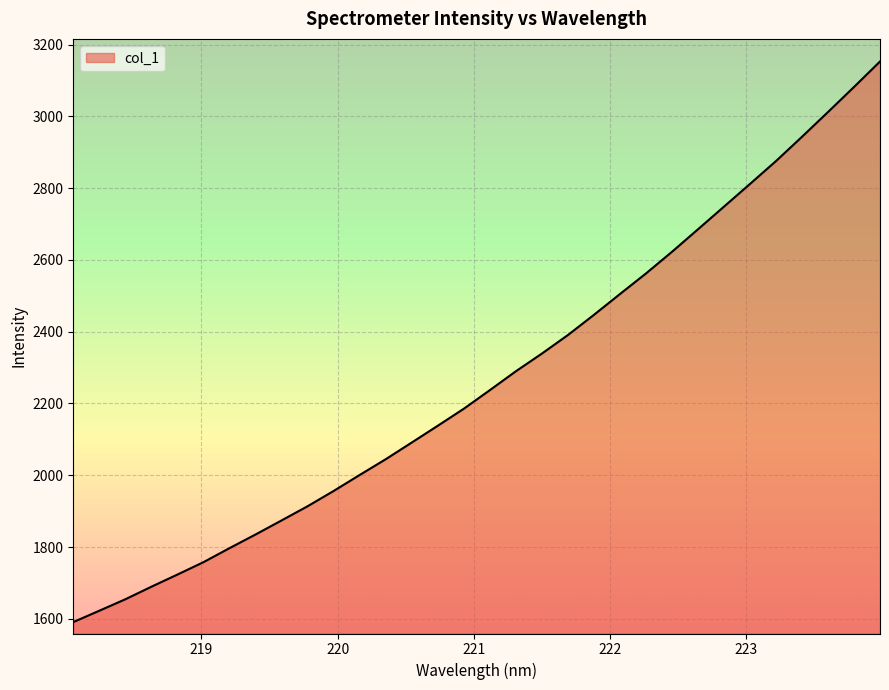

What is the smallest value displayed?

1590.7